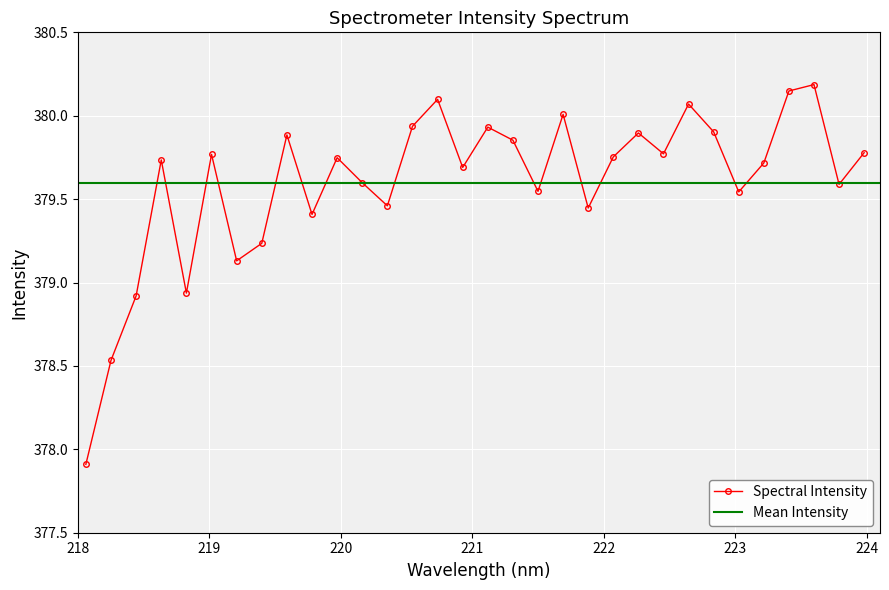

What position from the left is 222.263?

23